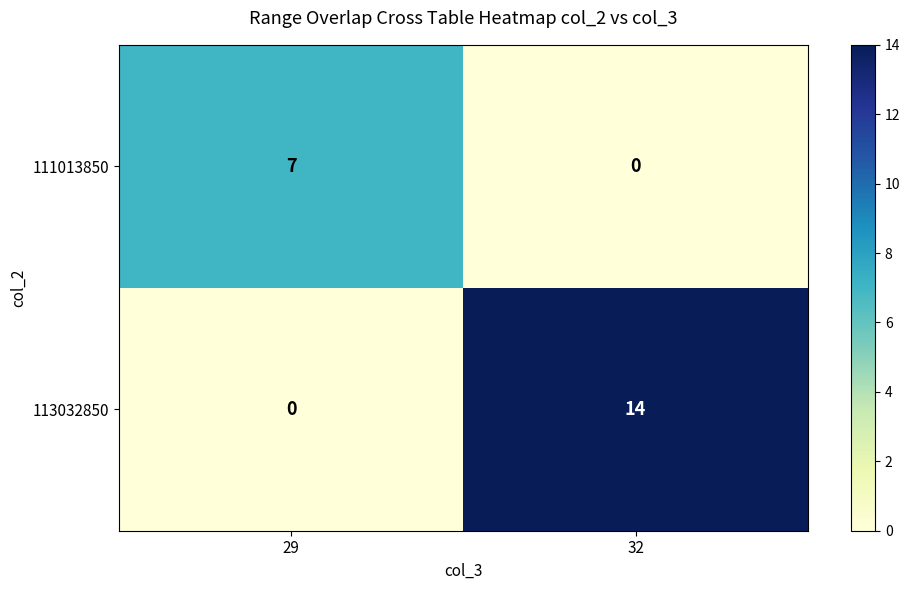

Between 29 and 32, which series saw the biggest shift?

113032850